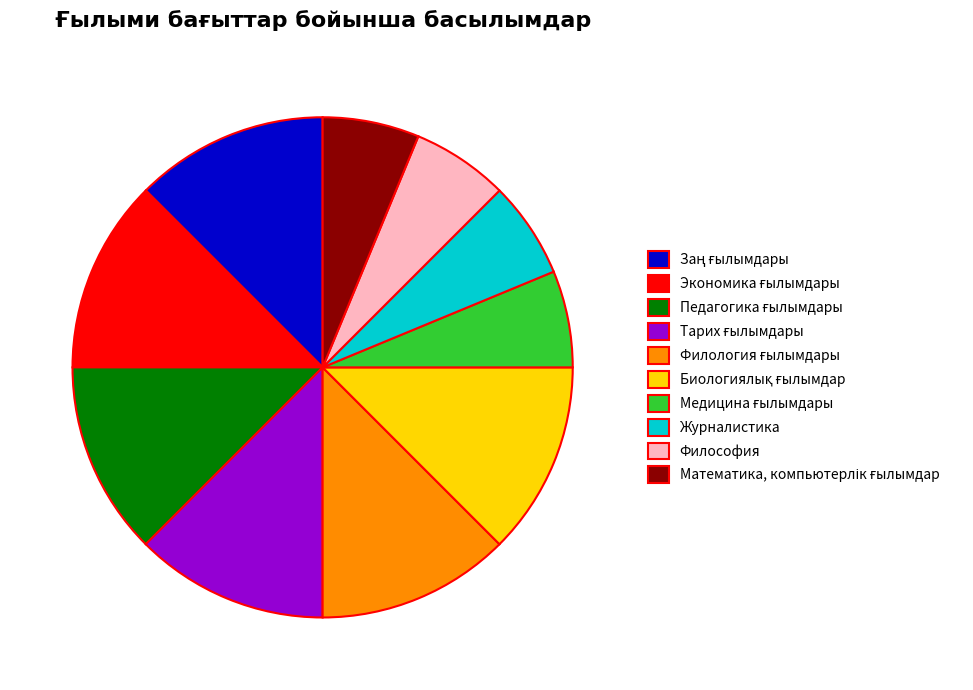

Does Философия account for over 50% of the chart?

No